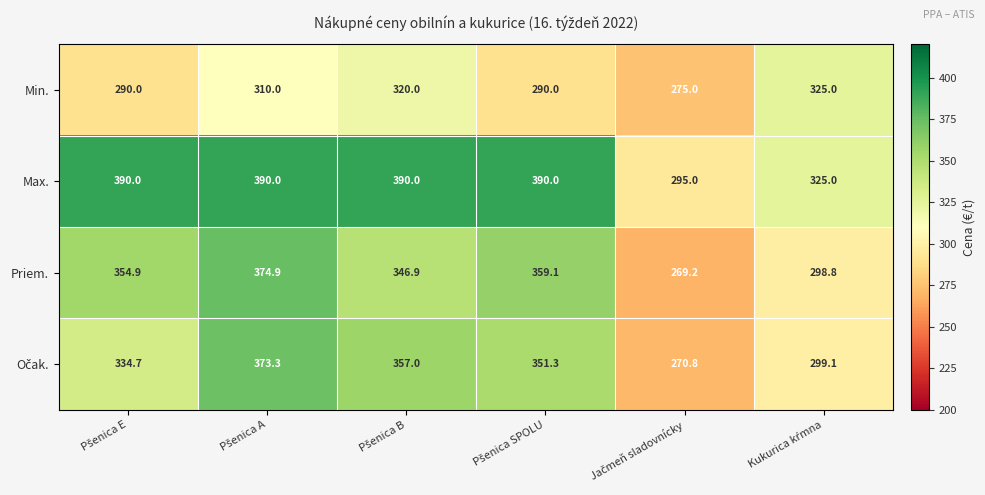

Which series has the largest total across all categories?

Max.